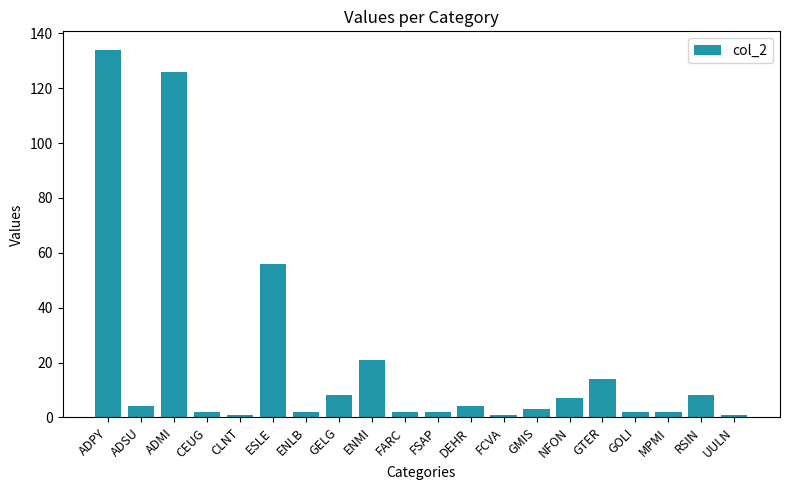

Count the number of categories in the chart.

20